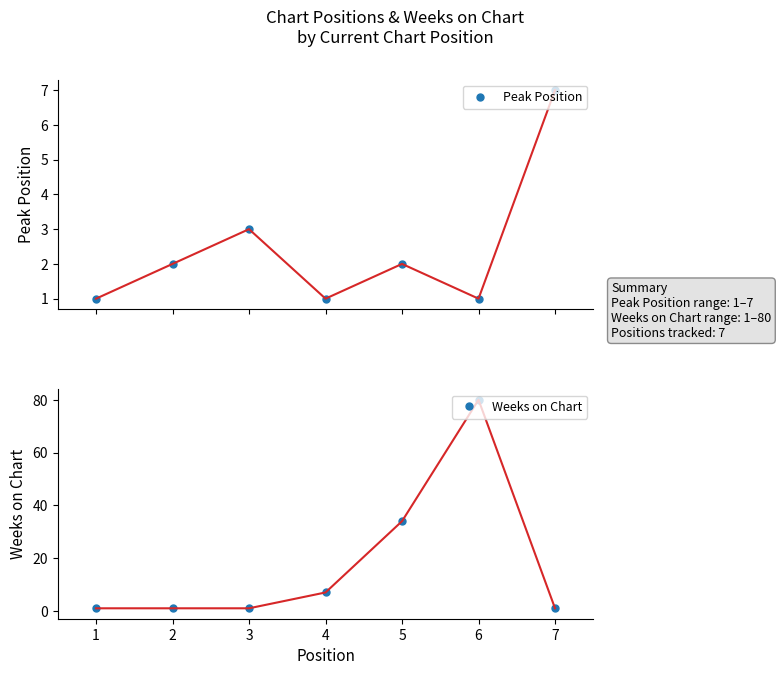

What is the value of the Weeks on Chart point at the 6th from the left?

80